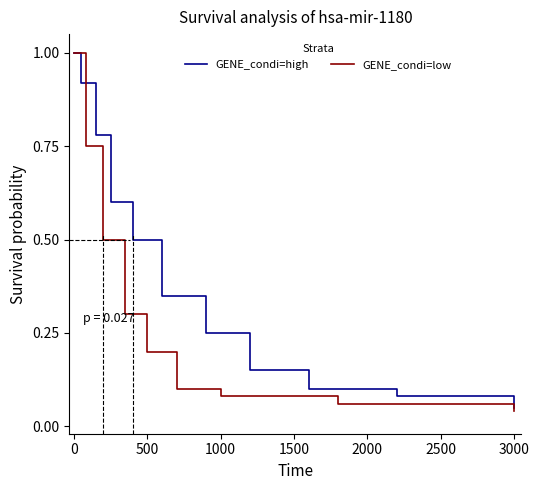

How many Max values are between 1 and 2?

4